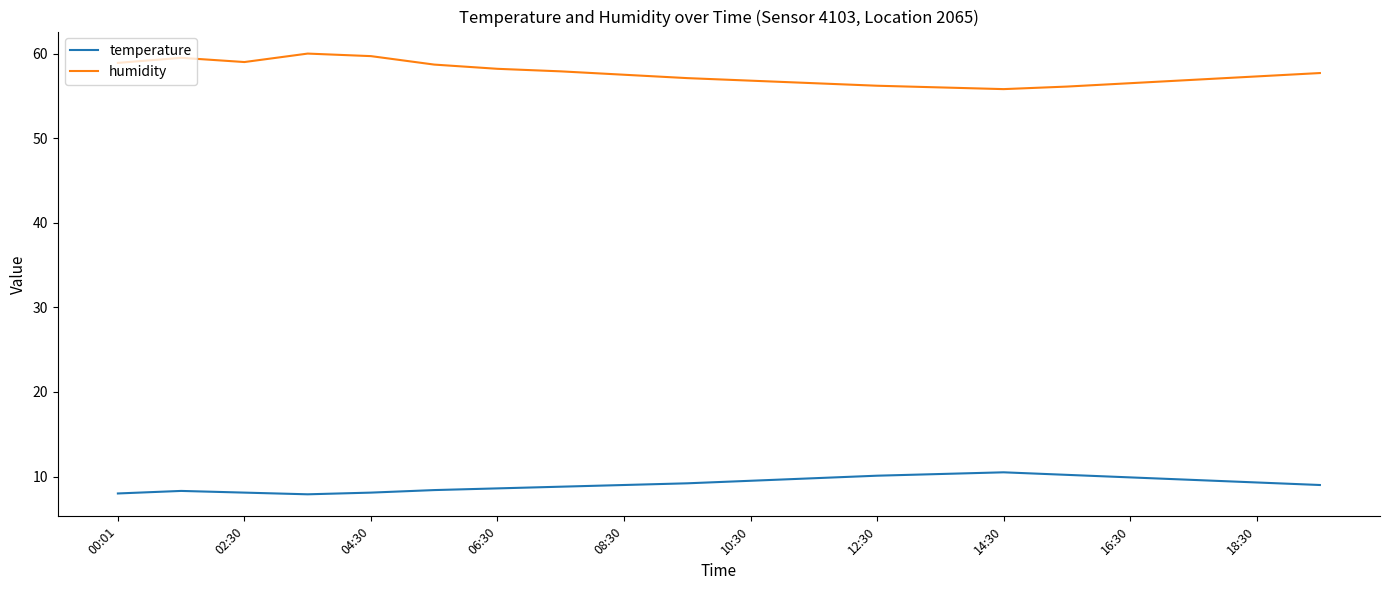

What is the difference between the maximum and minimum values in the temperature series?

2.6